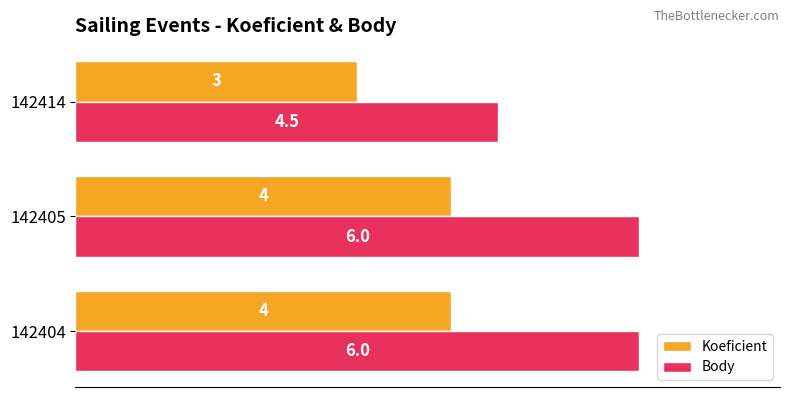

List the series in order of their overall mean, lowest first.

Koeficient, Body